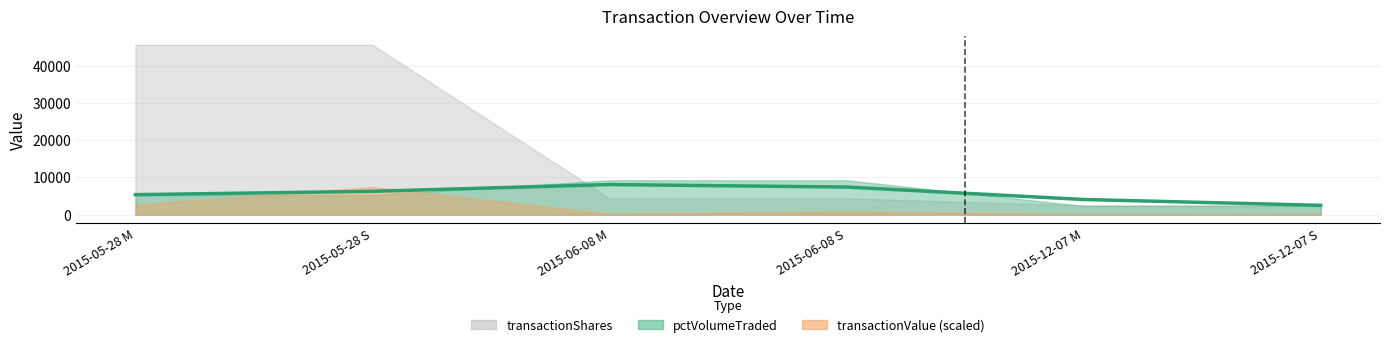

What is the value of the 3rd point from the left?

8082